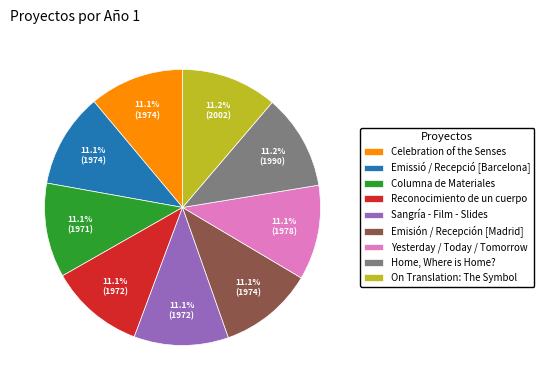

What percentage is the Reconocimiento de un cuerpo slice, to the nearest percent?

11%